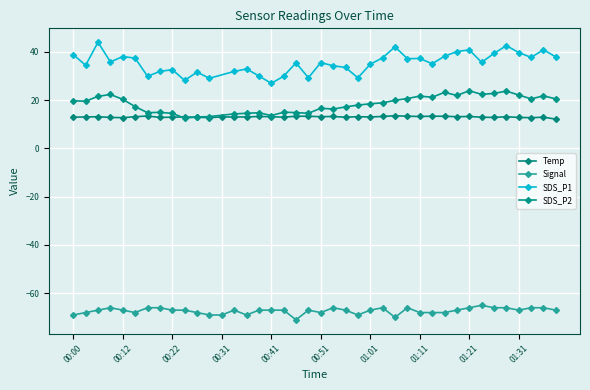

True or false: Signal and Temp cross at least once.

False